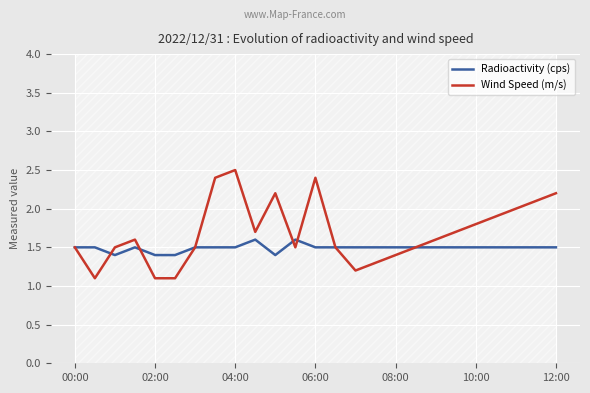

How many intersections are there between Wind Speed (m/s) and Radioactivity (cps)?

4